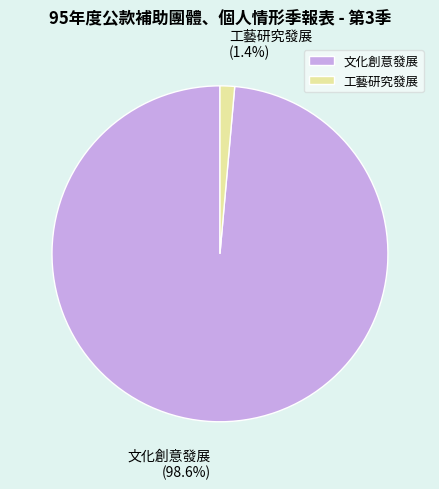

To the nearest percent, what portion does 文化創意發展 represent?

99%